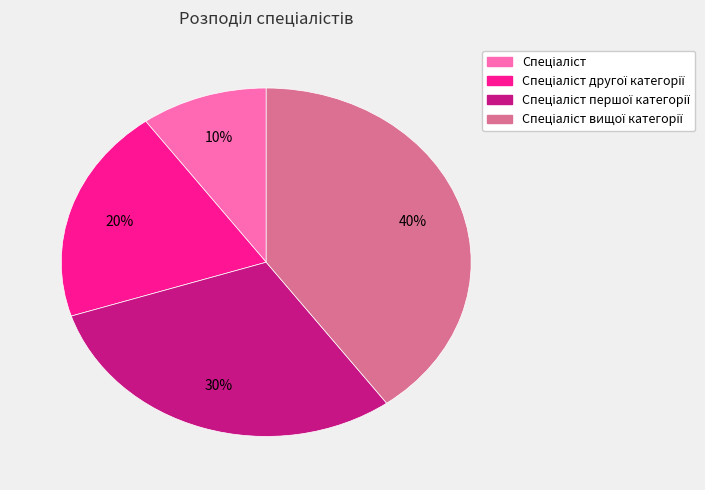

How many slices are in this pie chart?

4